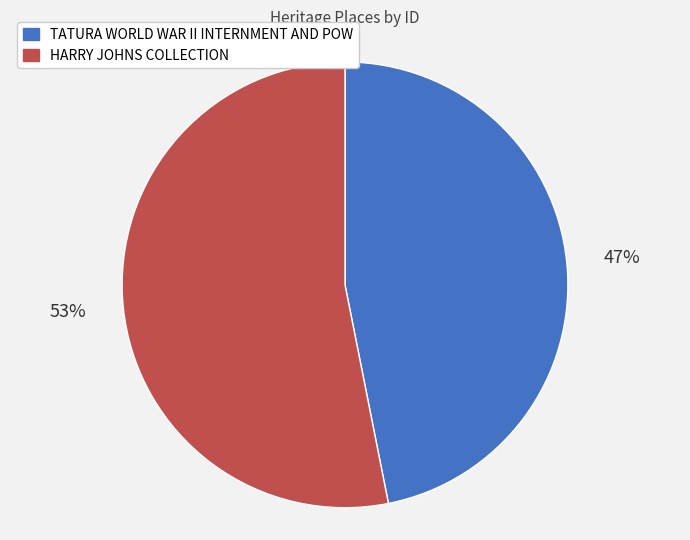

Rank the categories by value from highest to lowest.

HARRY JOHNS COLLECTION, TATURA WORLD WAR II INTERNMENT AND POW